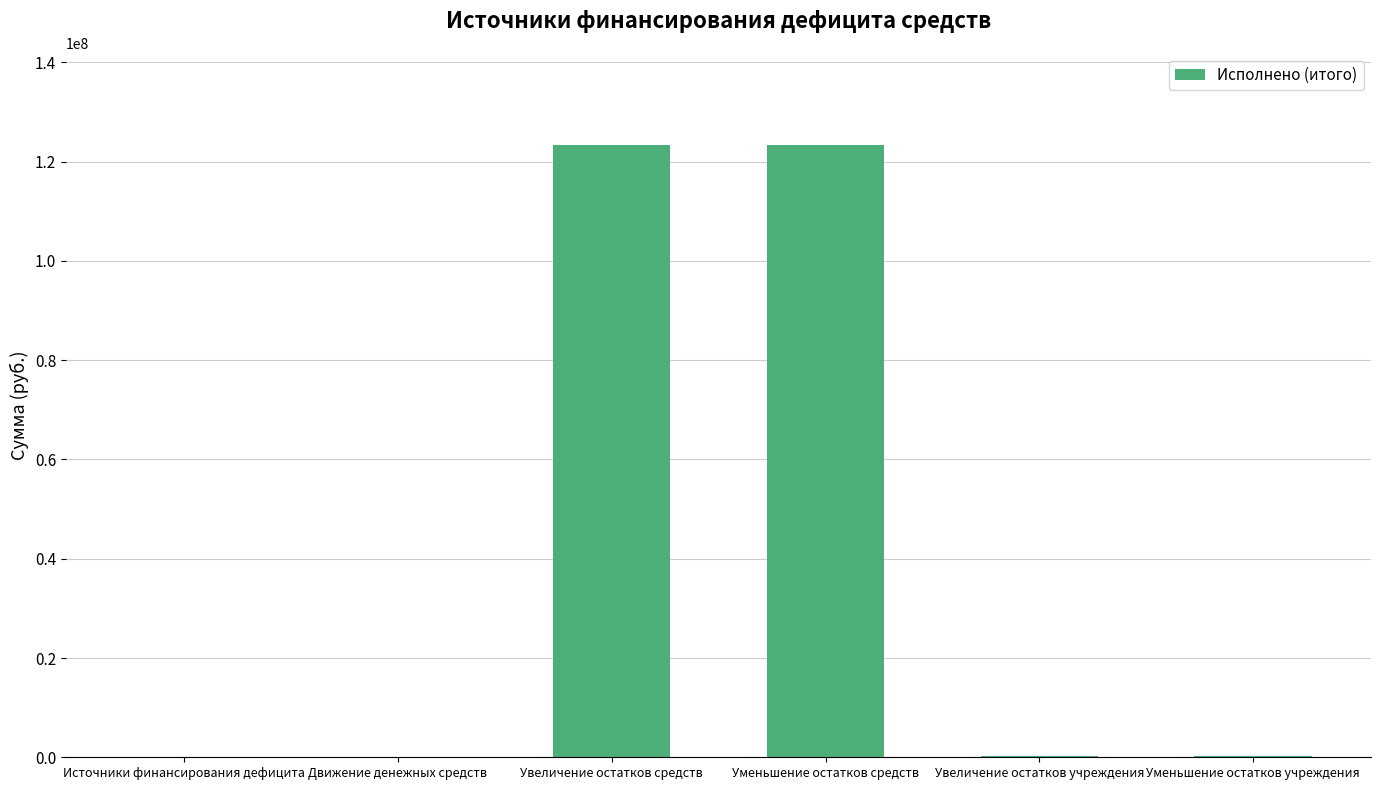

The value at Увеличение остатков учреждения is 273221.3. True or false?

True